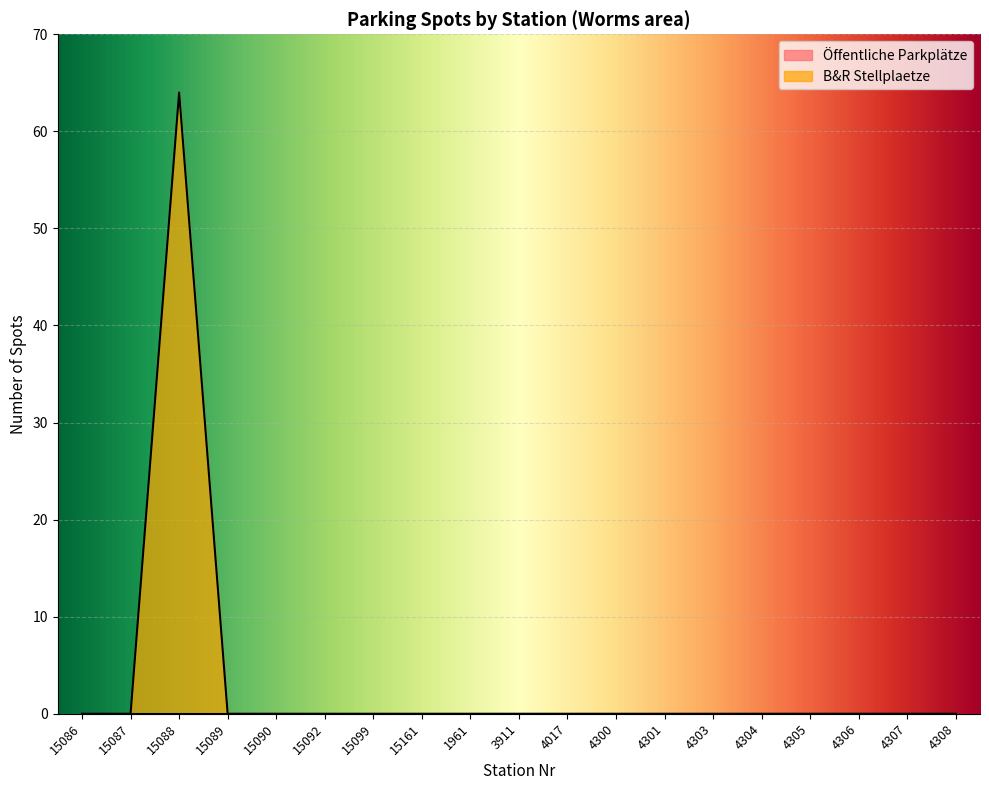

Reading left to right, transcribe all the data shown in this chart.

0	0	64	0	0	0	0	0	0	0	0	0	0	0	0	0	0	0	0